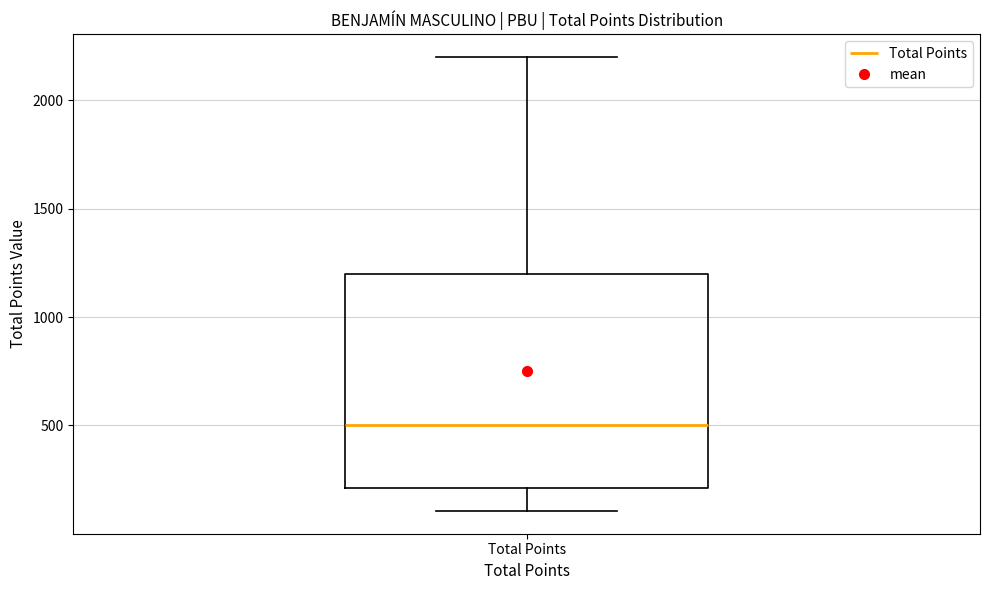

Where is the upper edge of the box for Total Points on the y-axis? The values are not printed on the chart, so give them approximately, as read against the axis.

1200